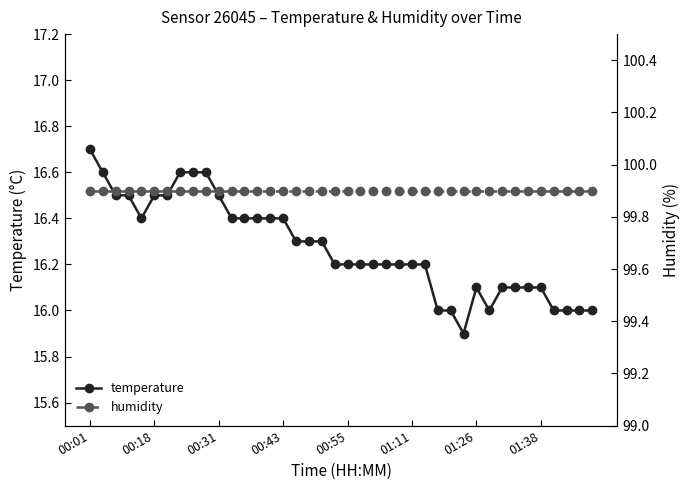

Rank the series by their average value, from lowest to highest.

temperature, humidity